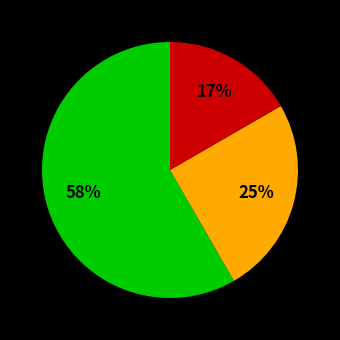

Is there any slice that represents more than half of the pie?

Yes